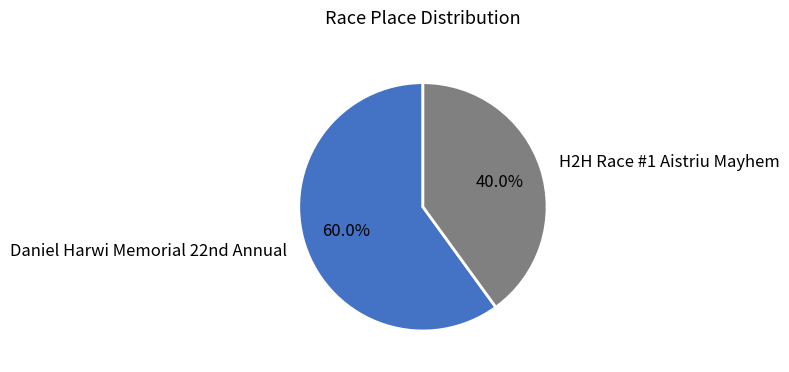

Does any single category account for the majority?

Yes